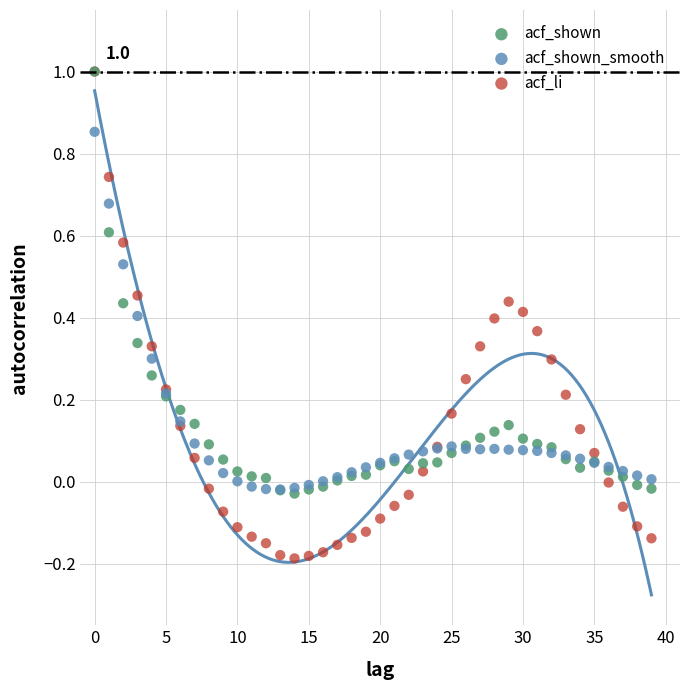

Which series reaches the minimum Y coordinate?

acf_li